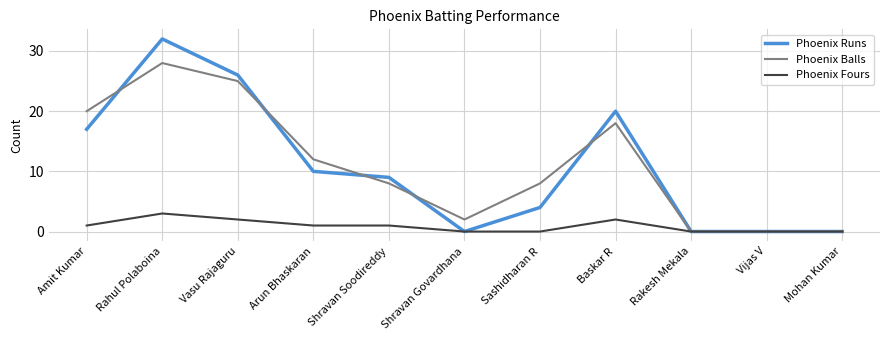

True or false: Phoenix Balls has a value of -9 at Rakesh Mekala.

False